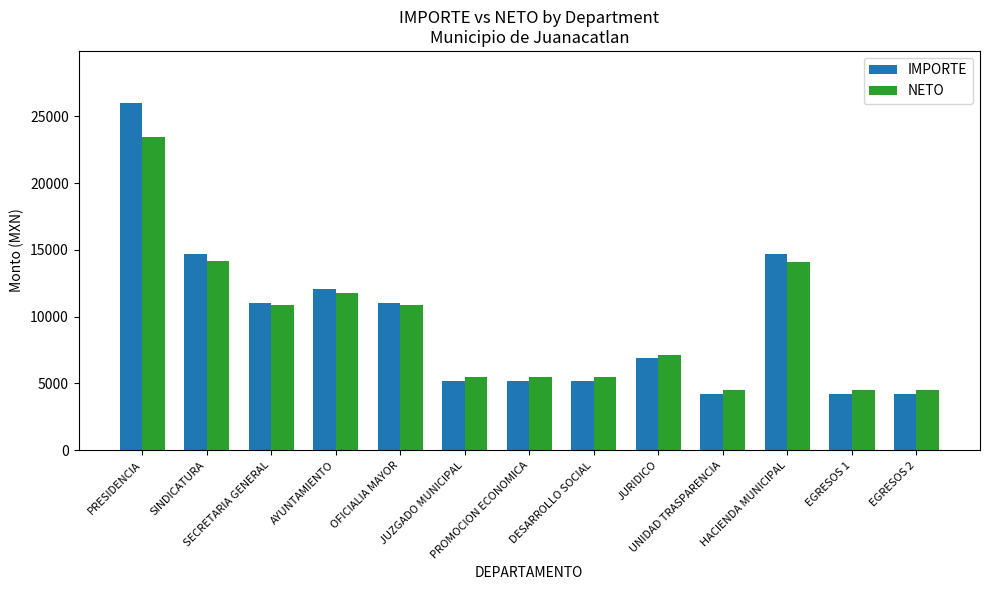

What is the value of the IMPORTE bar at the 5th from the left?

11000.0